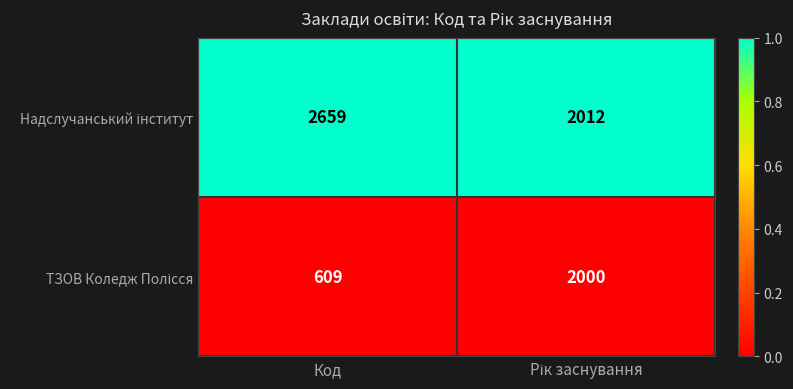

What is the spread (max minus min) of values at Код?

2050